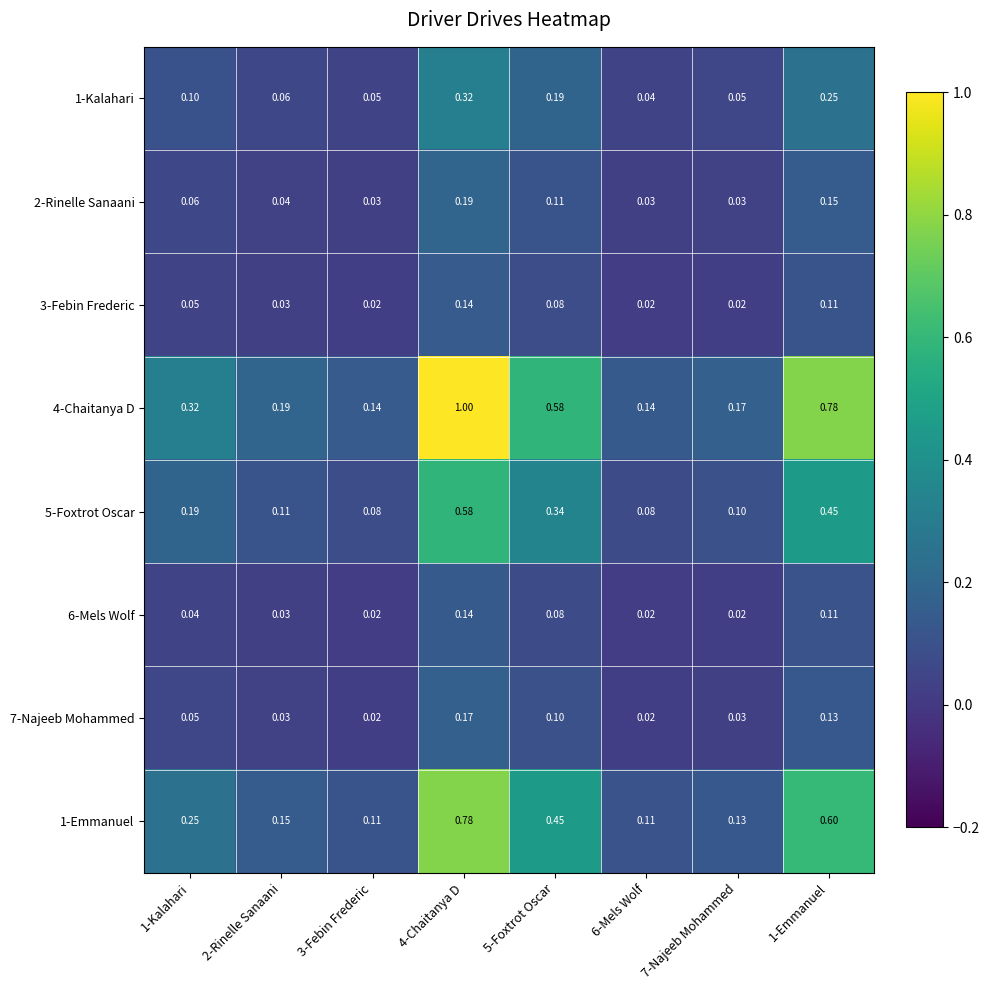

Is the value of 4-Chaitanya D at 4-Chaitanya D greater than the value of 1-Kalahari at 7-Najeeb Mohammed?

Yes